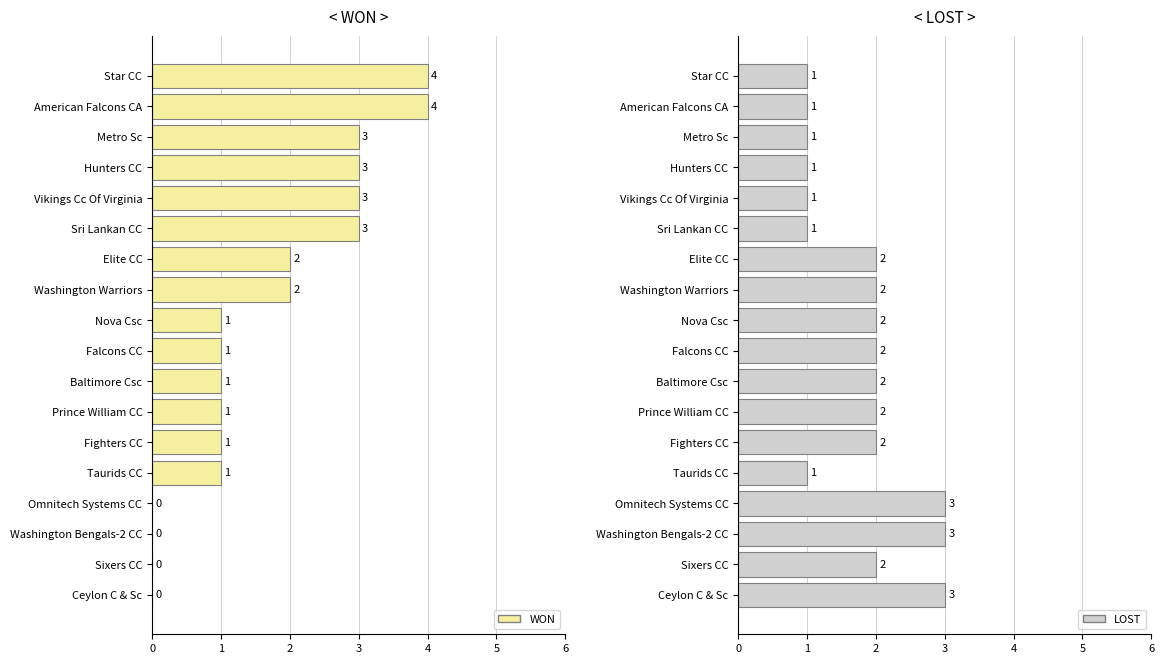

The LOST series shows 2 at Washington Warriors. True or false?

True